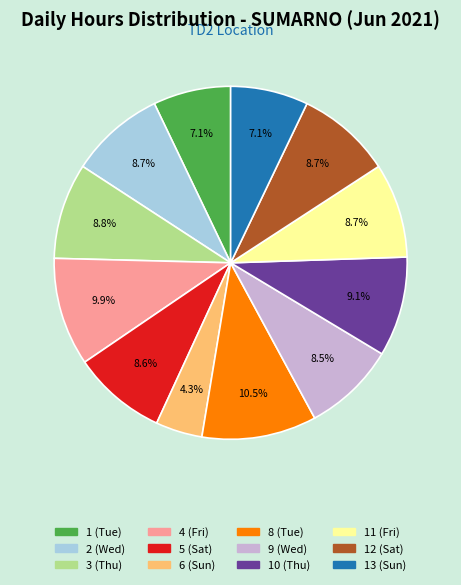

Between 6 (Sun) and 13 (Sun), which is larger?

13 (Sun)